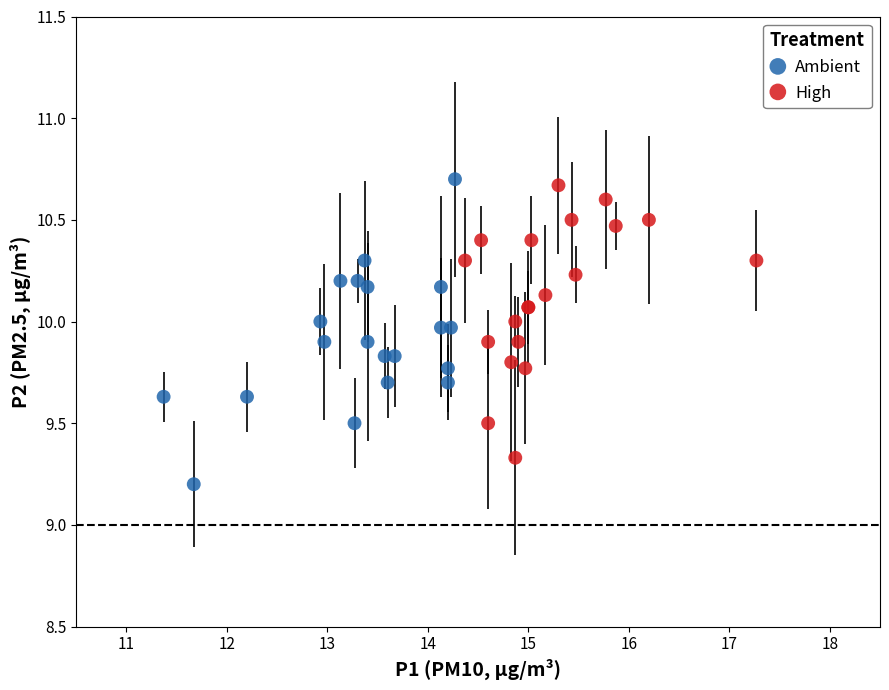

Which series reaches the minimum Y coordinate?

Ambient